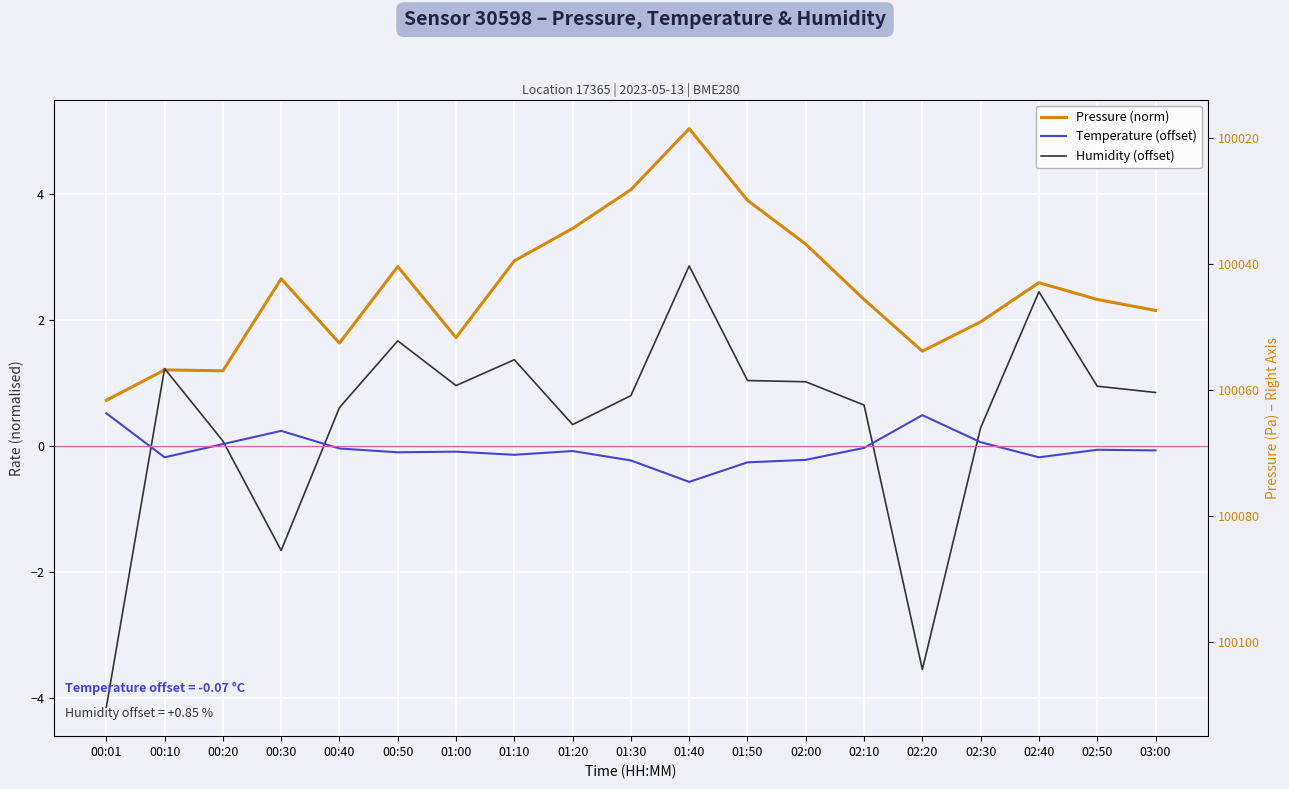

What is the spread (max minus min) of values at 00:50?

2.9